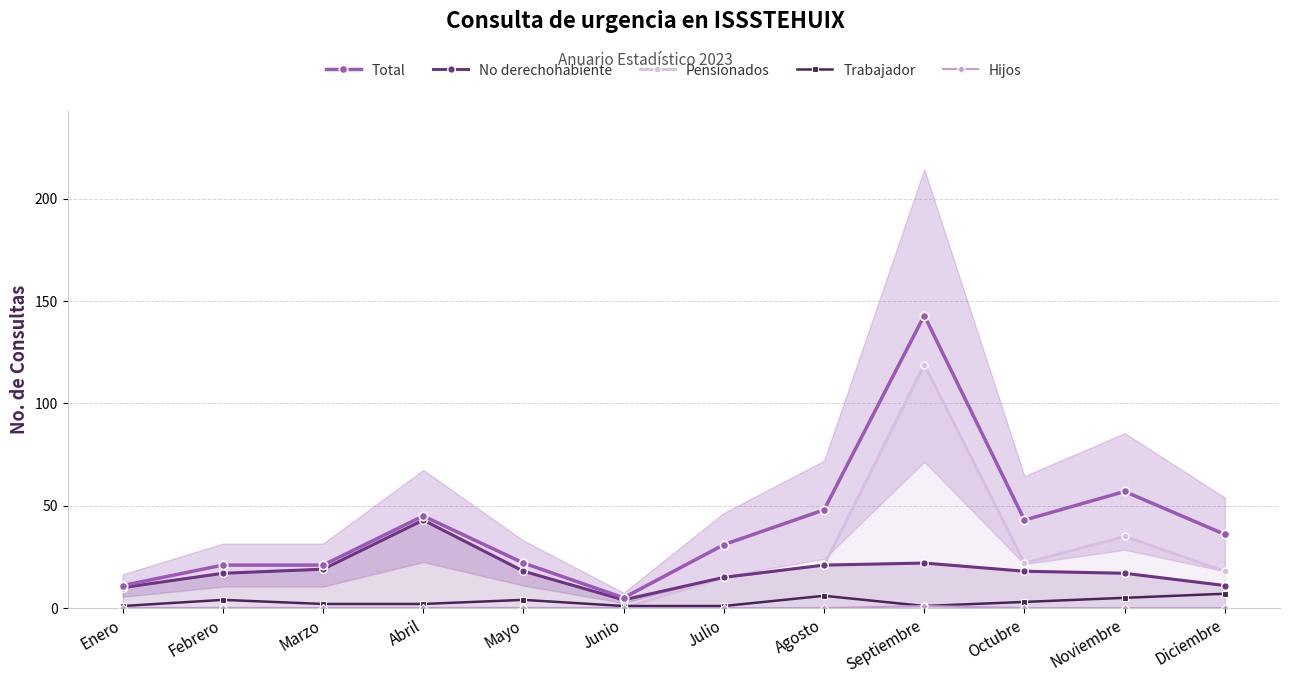

True or false: Trabajador and Hijos intersect in this chart.

False